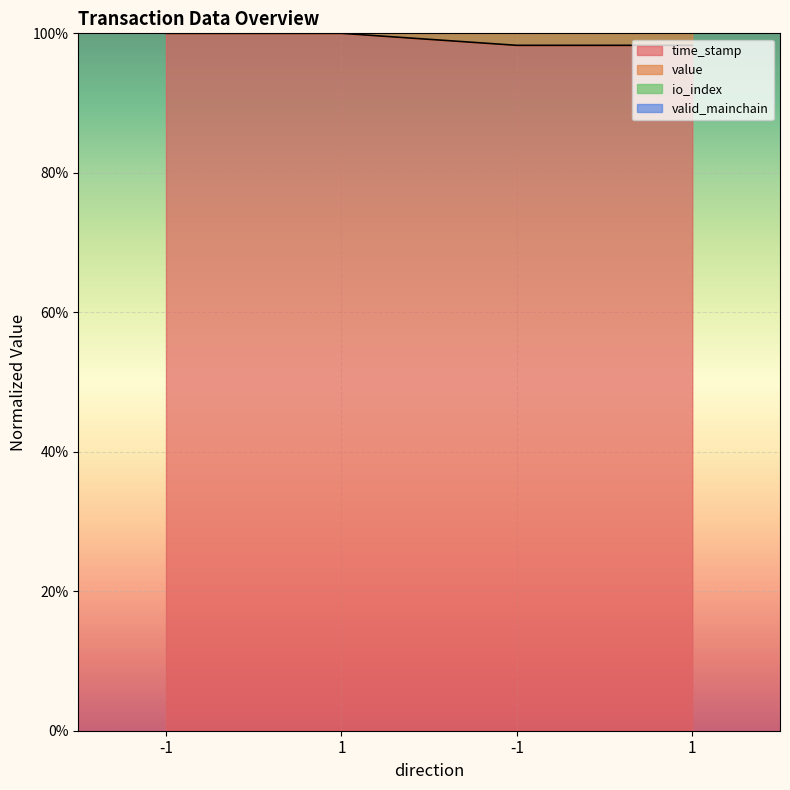

True or false: time_stamp has more than 1 interior local peaks.

False